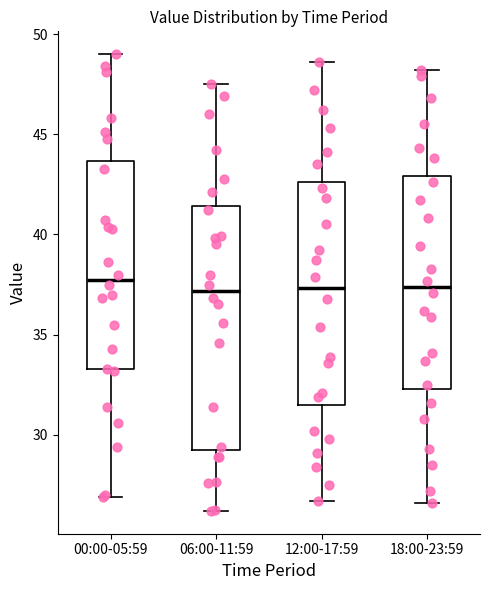

Where is the lower edge of the box for 06:00-11:59 on the y-axis? The values are not printed on the chart, so give them approximately, as read against the axis.

29.5